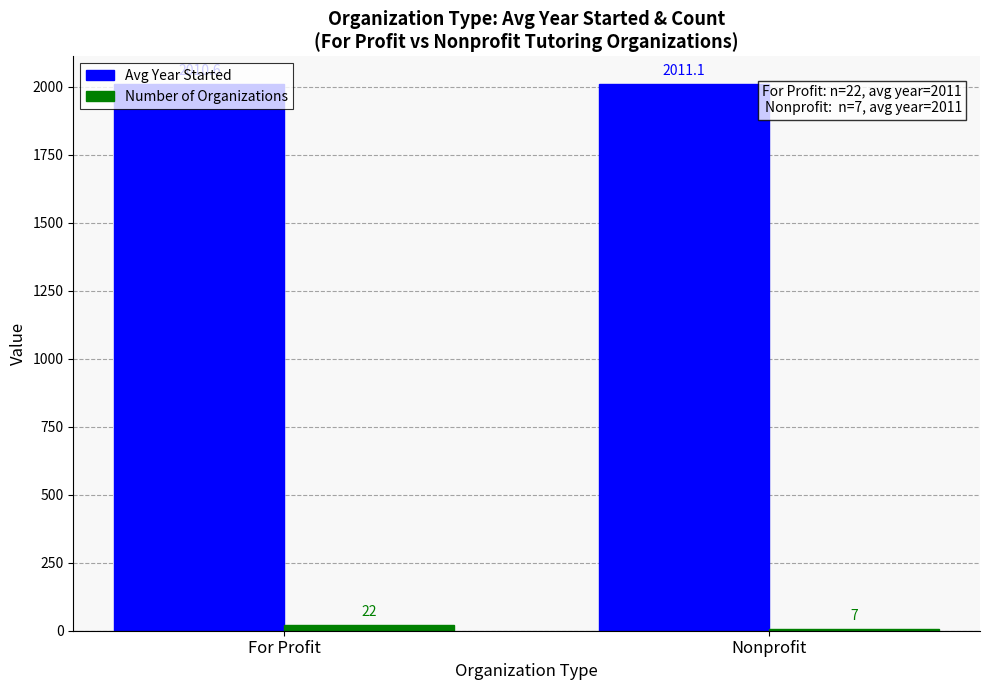

What is the sum of all Avg Year Started values?

4021.8